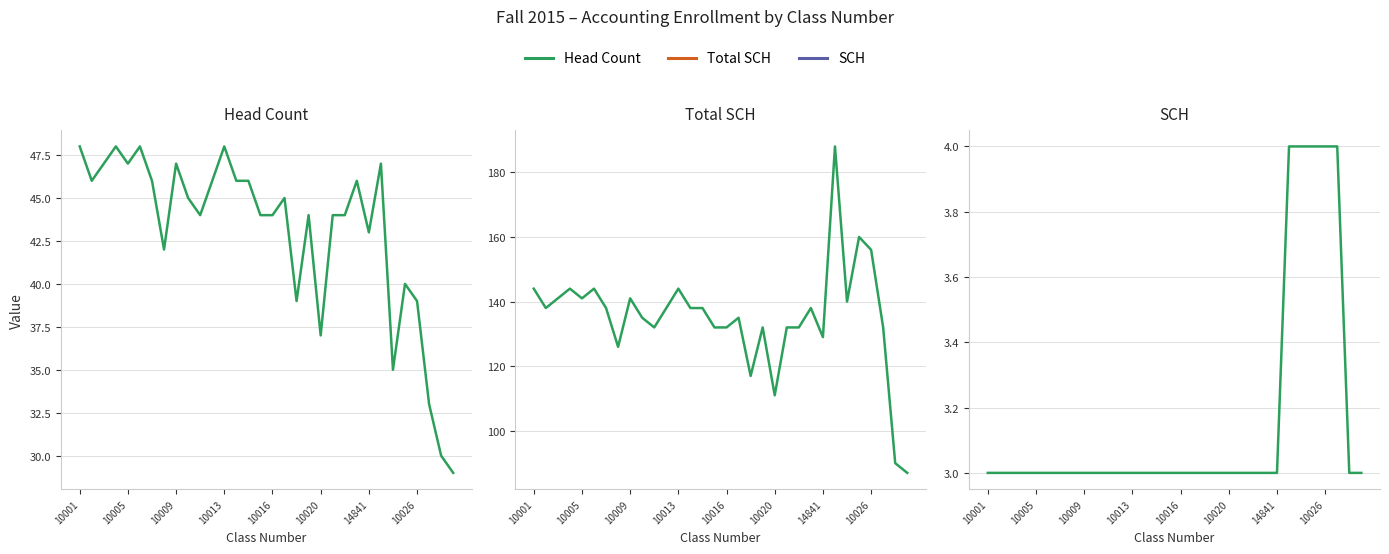

Which series has the largest total across all categories?

Total SCH